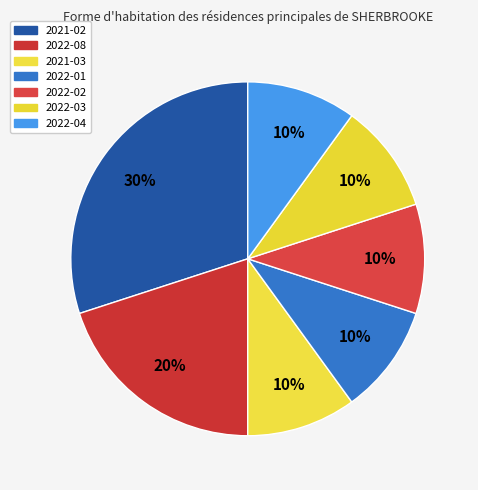

How many slices are in this pie chart?

7